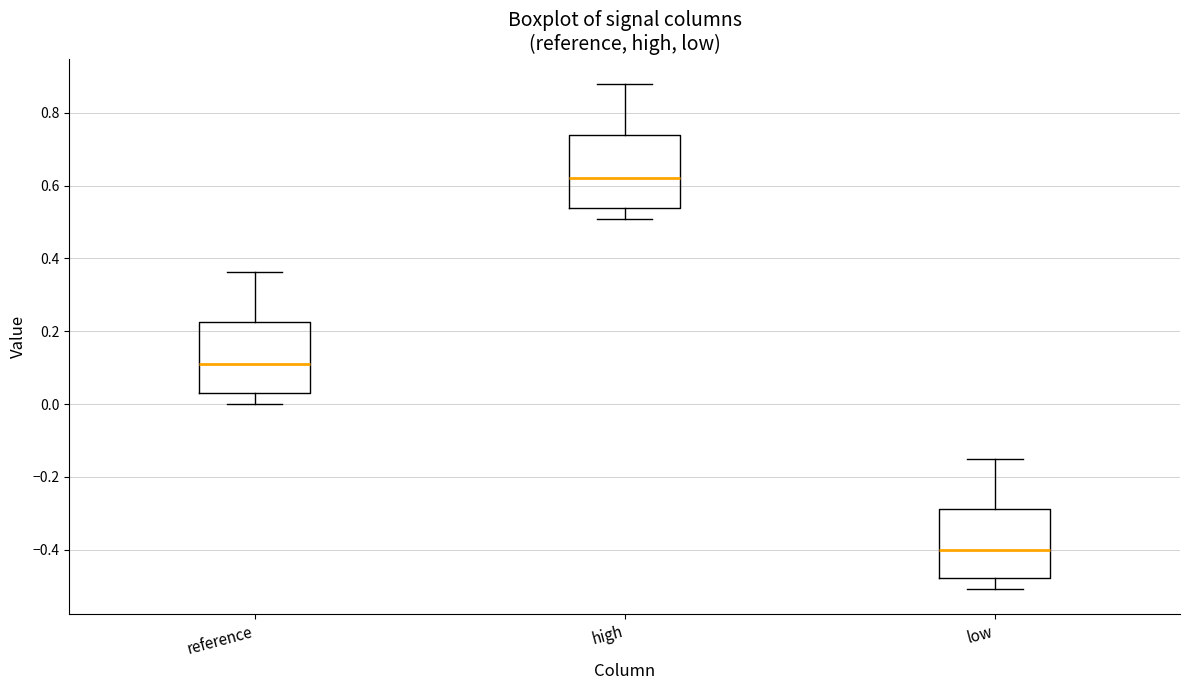

Reading left to right, transcribe this box plot: for each box, give where its median line is, the range the box spans, and where its two whiskers end, as read against the y-axis. The values are not printed on the chart, so give them approximately, as read against the axis.

reference: median 0.10, box 0.04 to 0.22, whiskers 0.00 to 0.36
high: median 0.62, box 0.54 to 0.74, whiskers 0.50 to 0.88
low: median -0.40, box -0.48 to -0.28, whiskers -0.50 to -0.16